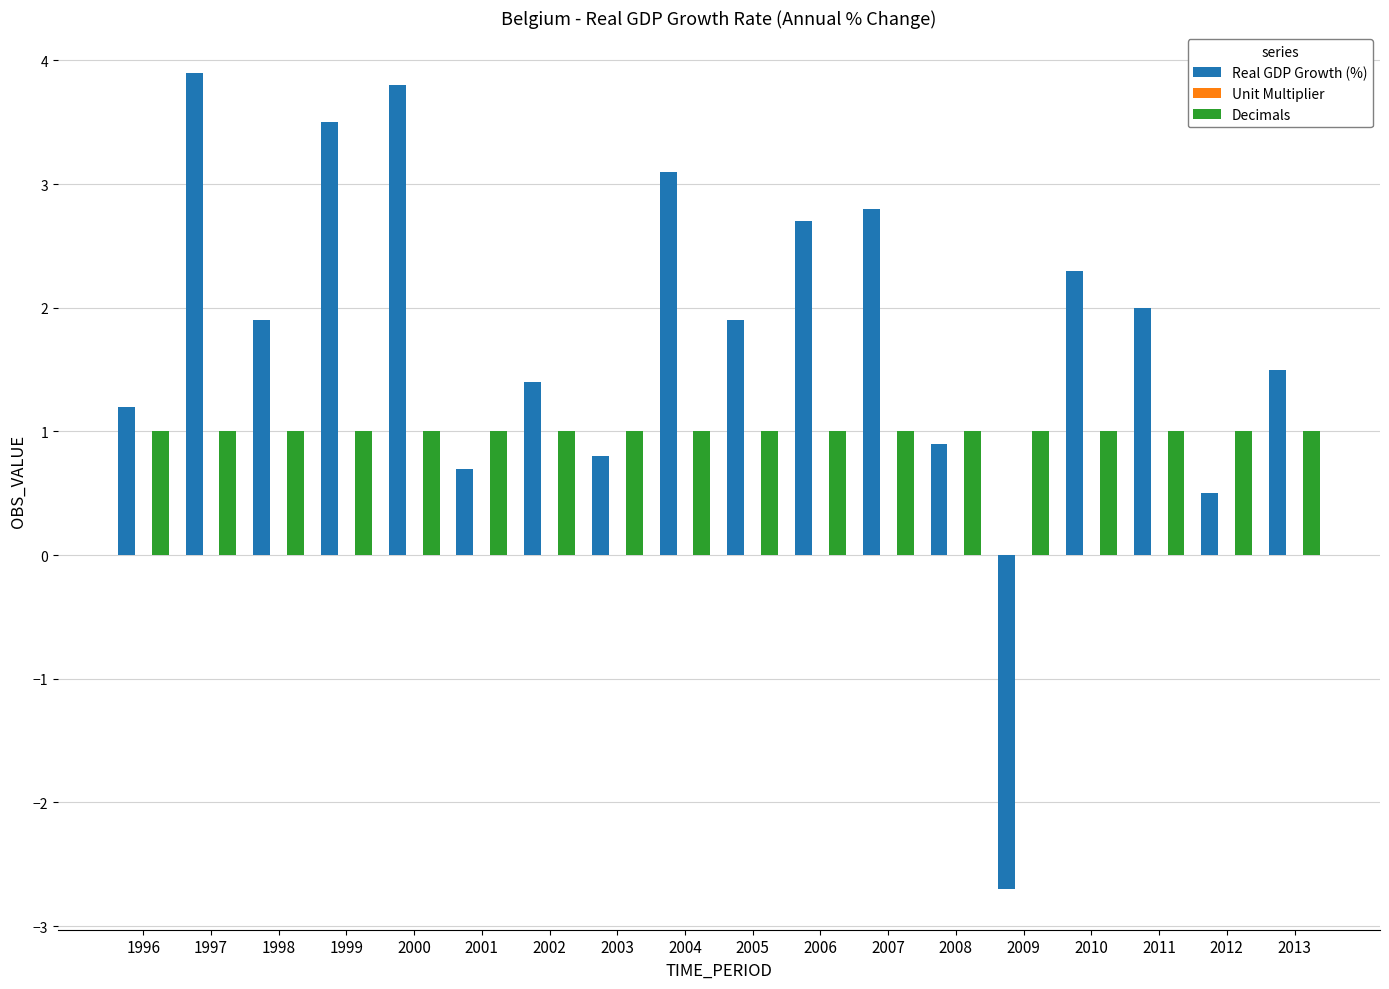

Which series changed the most between 2002 and 2010?

Real GDP Growth (%)